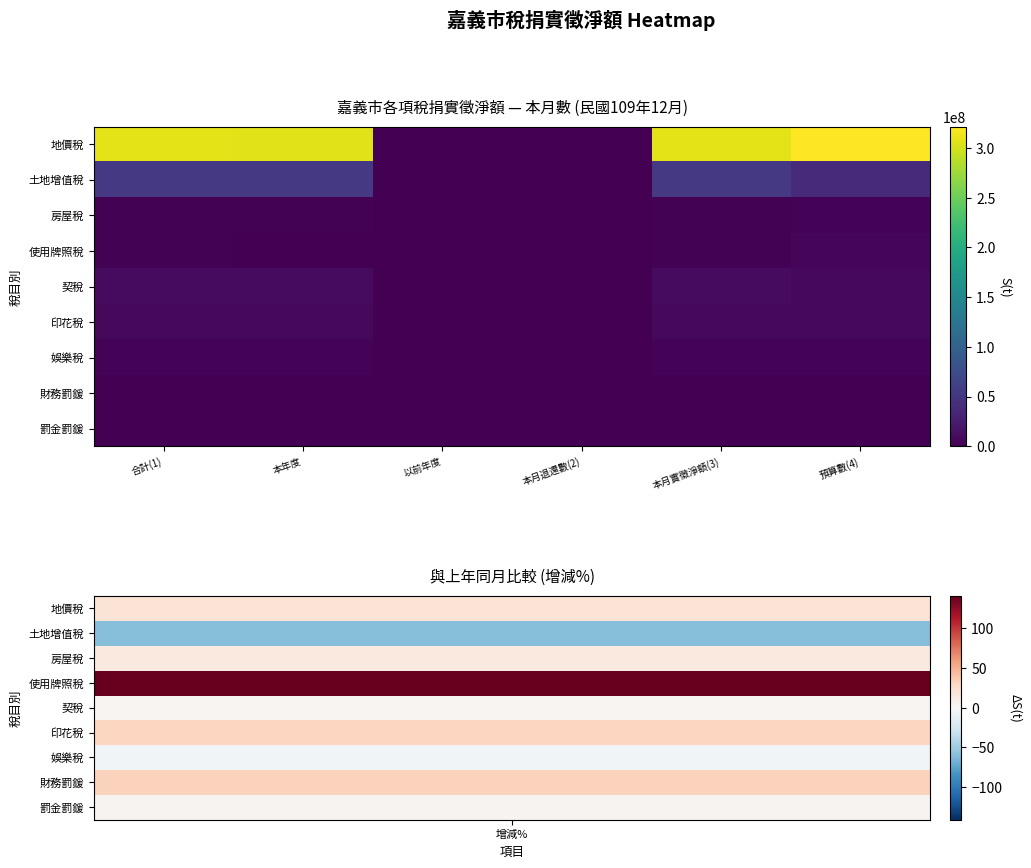

Reading left to right, extract all data points from this chart.

地價稅: 合計(1)=307949849	本年度=307539670	以前年度=410179	本月退還數(2)=679	本月實徵淨額(3)=307949170	預算數(4)=321500000
土地增值稅: 合計(1)=53253776	本年度=53253776	以前年度=0	本月退還數(2)=133617	本月實徵淨額(3)=53120159	預算數(4)=40000000
房屋稅: 合計(1)=2151341	本年度=2077237	以前年度=74104	本月退還數(2)=0	本月實徵淨額(3)=2151341	預算數(4)=3365000
使用牌照稅: 合計(1)=1673933	本年度=1213144	以前年度=460789	本月退還數(2)=2510	本月實徵淨額(3)=1671423	預算數(4)=6000000
契稅: 合計(1)=9087110	本年度=9087110	以前年度=0	本月退還數(2)=0	本月實徵淨額(3)=9087110	預算數(4)=7500000
印花稅: 合計(1)=6419645	本年度=6416457	以前年度=3188	本月退還數(2)=0	本月實徵淨額(3)=6419645	預算數(4)=6700000
娛樂稅: 合計(1)=3004776	本年度=2981375	以前年度=23401	本月退還數(2)=0	本月實徵淨額(3)=3004776	預算數(4)=3400000
財務罰鍰: 合計(1)=298591	本年度=112349	以前年度=186242	本月退還數(2)=0	本月實徵淨額(3)=298591	預算數(4)=200000
罰金罰鍰: 合計(1)=492430	本年度=386928	以前年度=105502	本月退還數(2)=7	本月實徵淨額(3)=492423	預算數(4)=185000